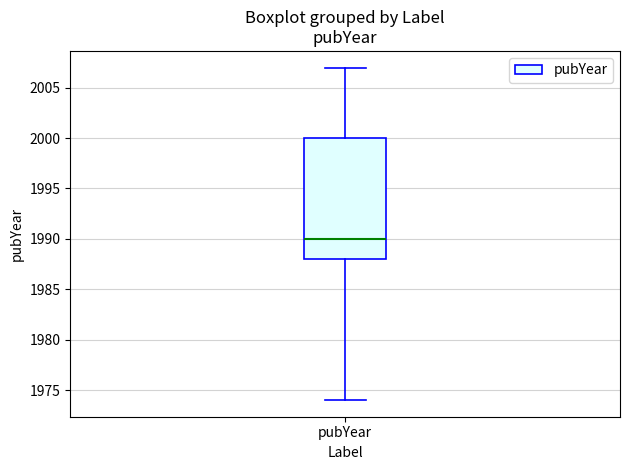

Where does the upper whisker of the box for pubYear end on the y-axis? The values are not printed on the chart, so give them approximately, as read against the axis.

2007